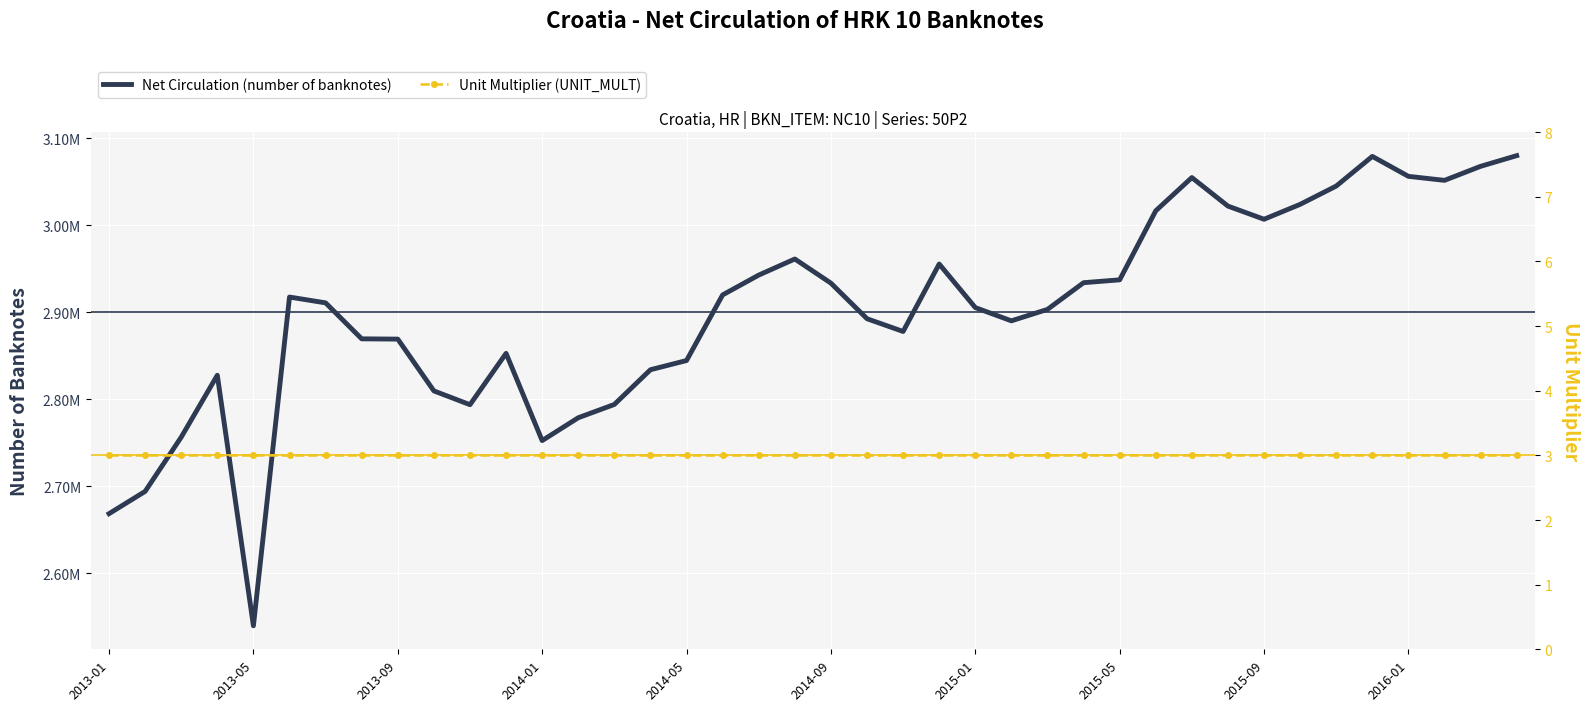

What is the difference between the maximum and minimum values in the Net Circulation (number of banknotes) series?

540292.0